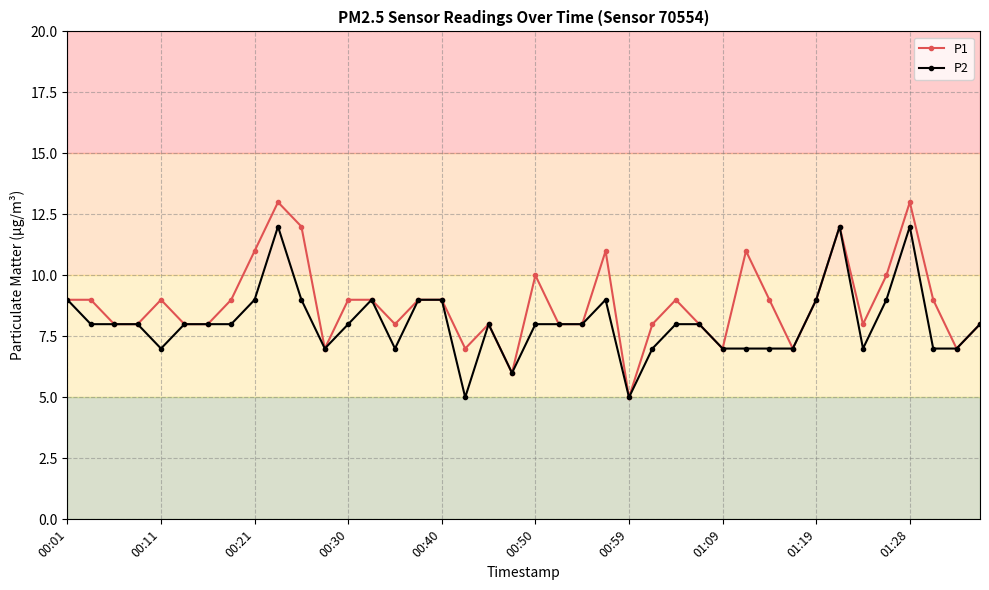

True or false: P2 has more than 0 interior local peaks.

True